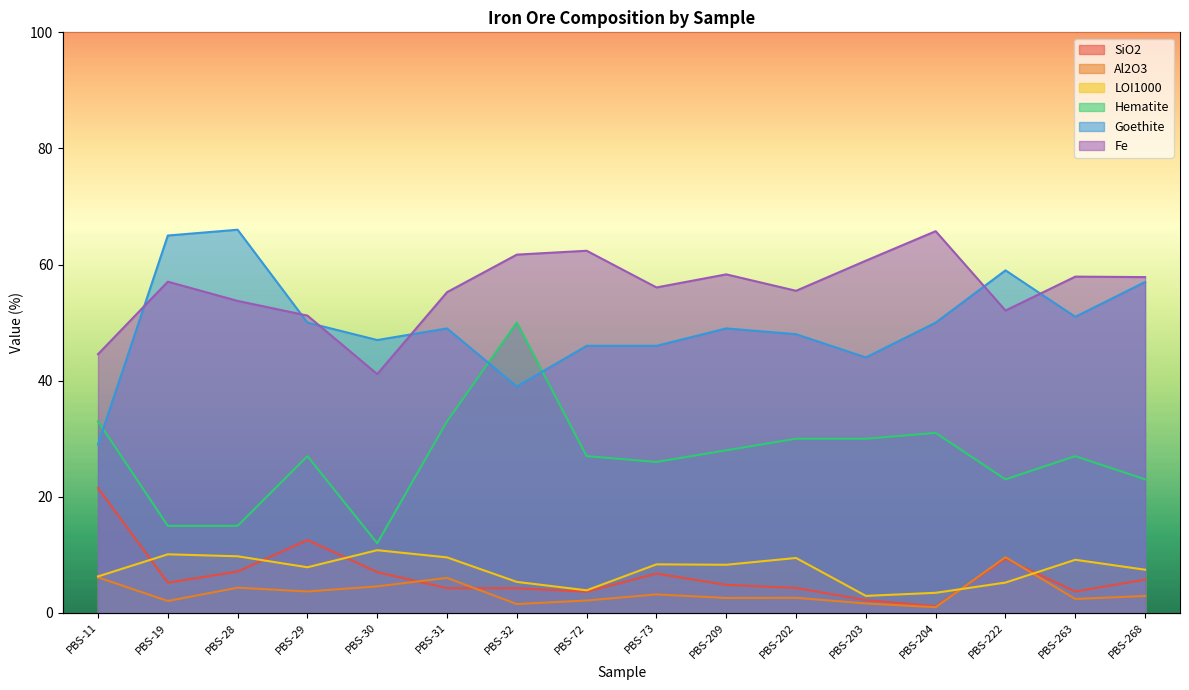

What is the average value of the LOI1000 series?

7.4